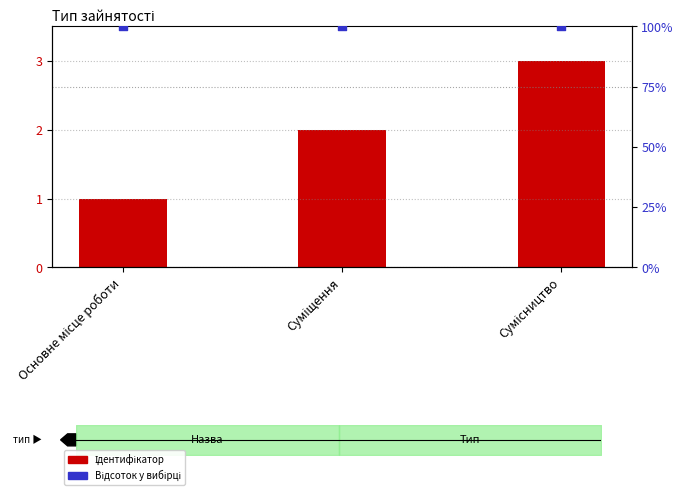

Which series reaches the maximum Y coordinate?

Відсоток у вибірці